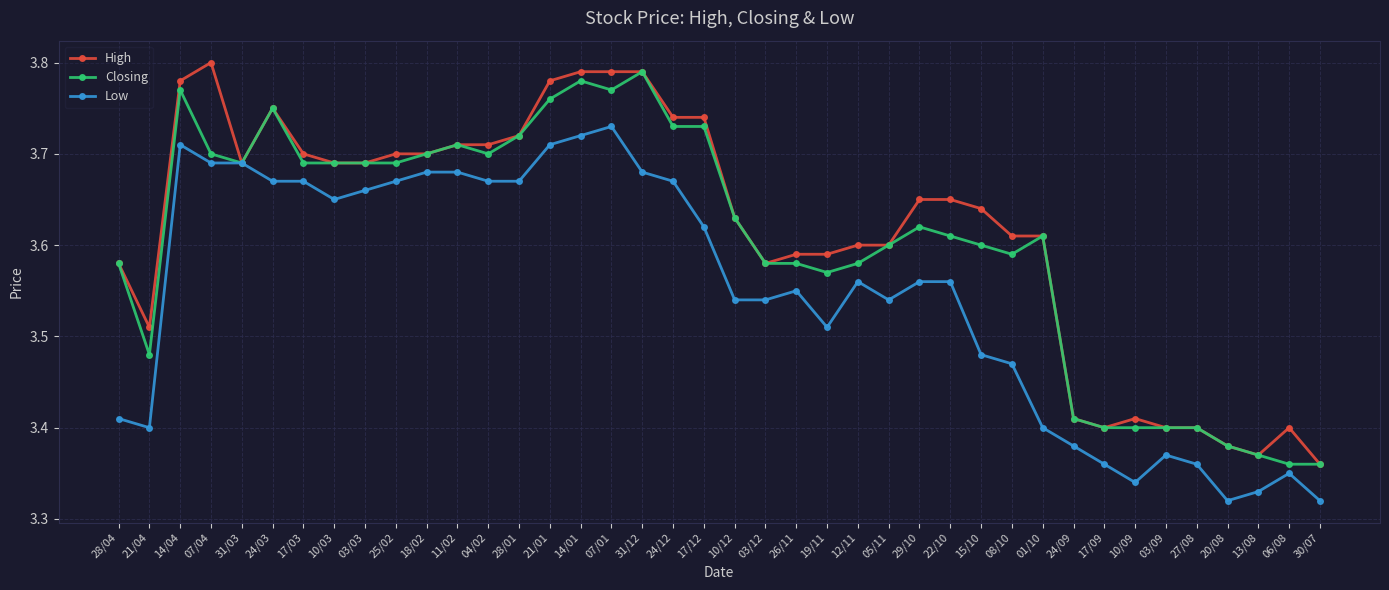

What is the sum of all Closing values?

144.2